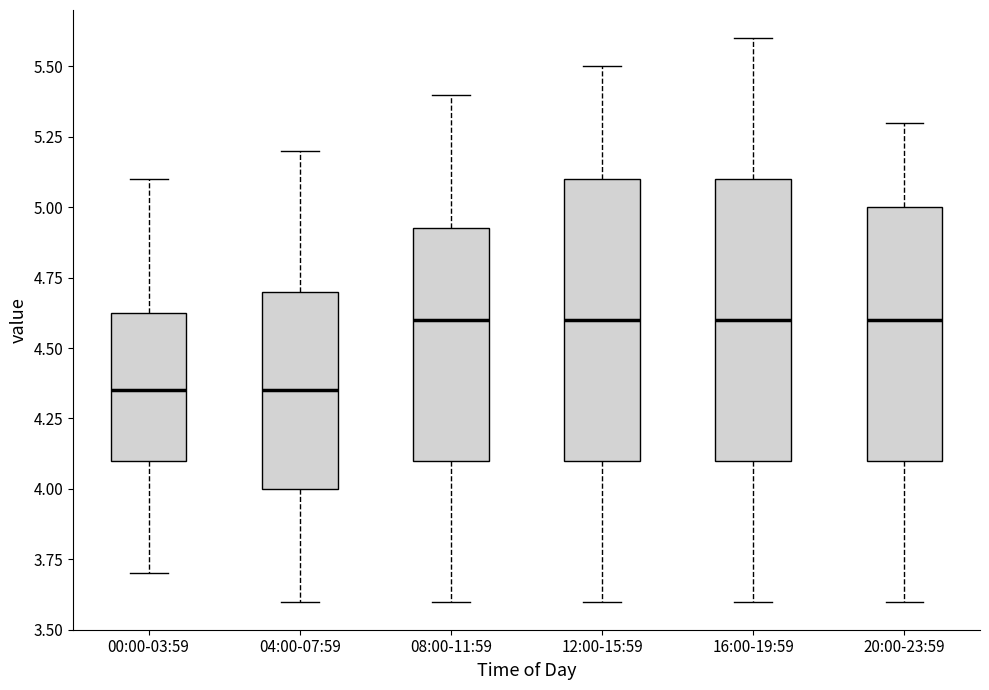

Reading left to right, transcribe this box plot: for each box, give where its median line is, the range the box spans, and where its two whiskers end, as read against the y-axis. The values are not printed on the chart, so give them approximately, as read against the axis.

00:00-03:59: median 4.35, box 4.10 to 4.65, whiskers 3.70 to 5.10
04:00-07:59: median 4.35, box 4.00 to 4.70, whiskers 3.60 to 5.20
08:00-11:59: median 4.60, box 4.10 to 4.95, whiskers 3.60 to 5.40
12:00-15:59: median 4.60, box 4.10 to 5.10, whiskers 3.60 to 5.50
16:00-19:59: median 4.60, box 4.10 to 5.10, whiskers 3.60 to 5.60
20:00-23:59: median 4.60, box 4.10 to 5.00, whiskers 3.60 to 5.30